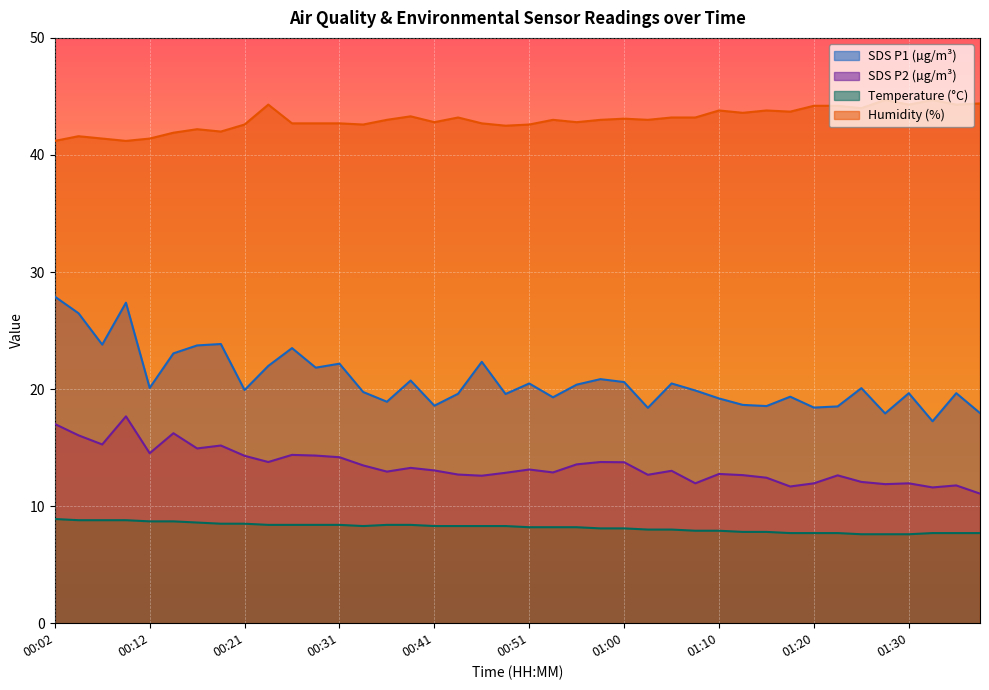

What is the total value across all series at 00:53?

83.4